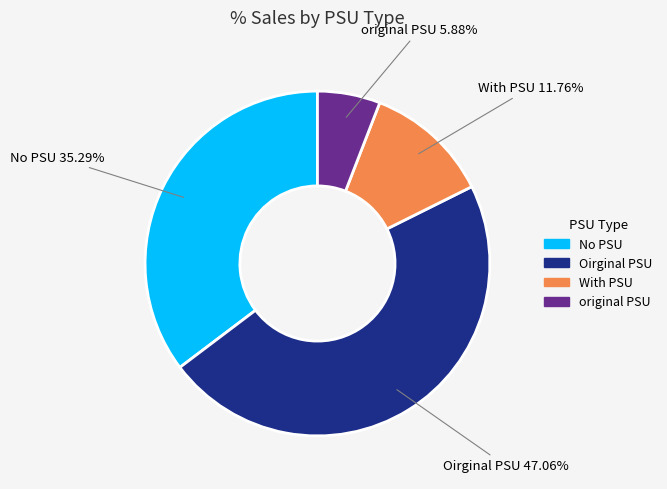

Is there any slice that represents more than half of the pie?

No